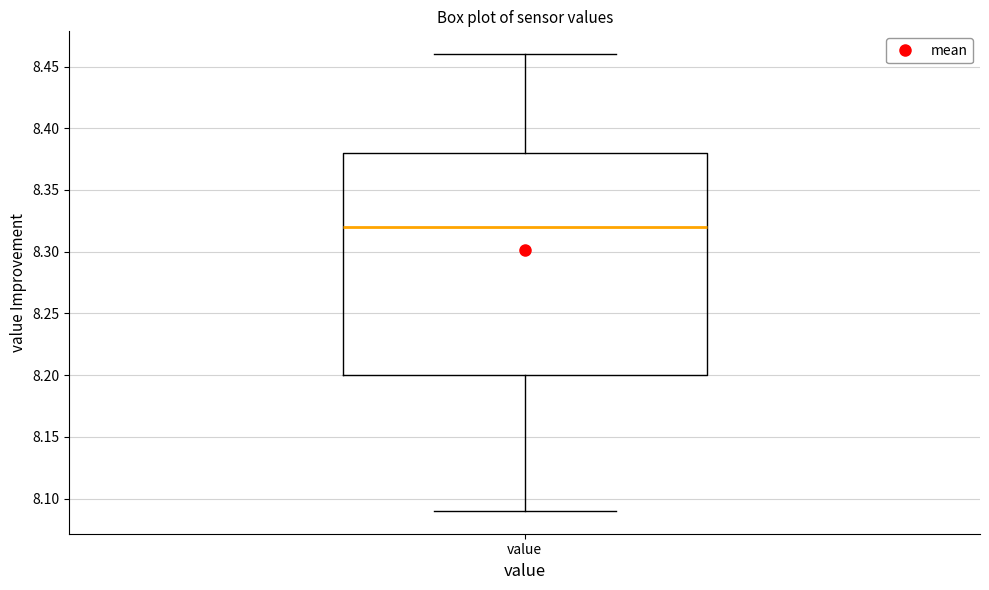

Where is the upper edge of the box for value on the y-axis? The values are not printed on the chart, so give them approximately, as read against the axis.

8.38